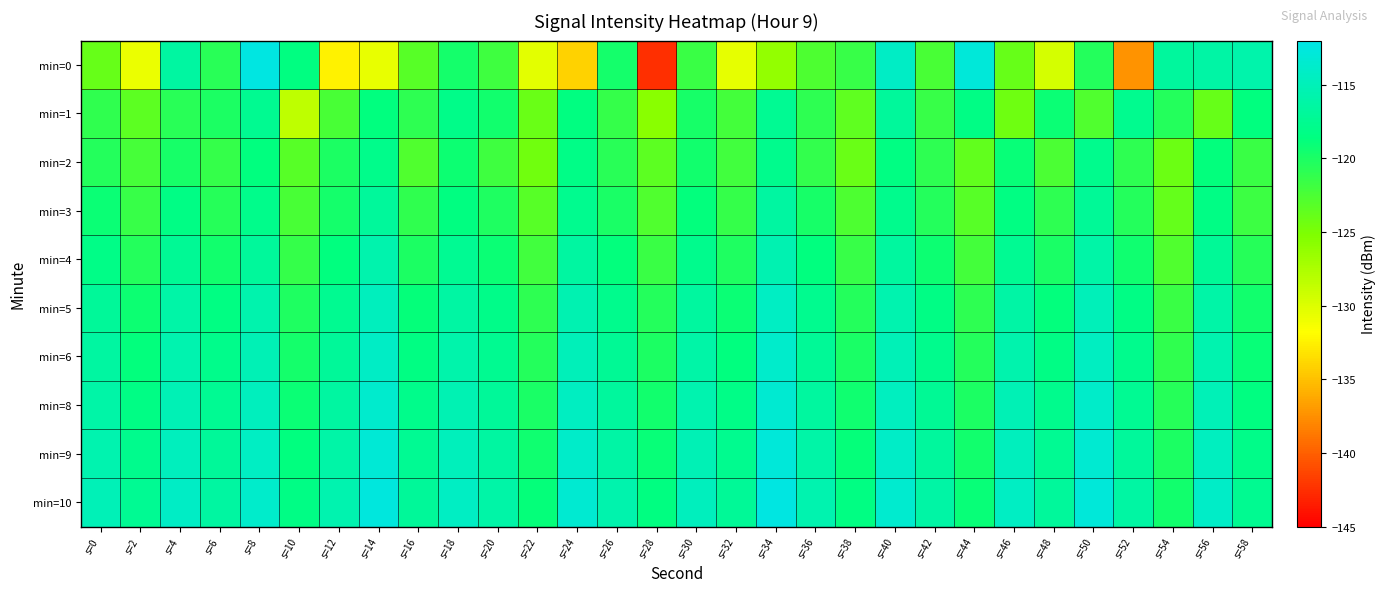

Reading left to right, transcribe all the data shown in this chart.

min=0: s=0=-123.9	s=2=-130.8	s=4=-116.5	s=6=-120.7	s=8=-112.3	s=10=-118.5	s=12=-132.4	s=14=-130.6	s=16=-123.1	s=18=-119.6	s=20=-121.9	s=22=-130.3	s=24=-134.2	s=26=-119.7	s=28=-142.5	s=30=-121.6	s=32=-130.5	s=34=-126.3	s=36=-122.7	s=38=-121.4	s=40=-114.1	s=42=-122.4	s=44=-112.9	s=46=-123.9	s=48=-129.6	s=50=-120.5	s=52=-137.4	s=54=-116.7	s=56=-116.3	s=58=-115.8
min=1: s=0=-121.1	s=2=-123.4	s=4=-120.7	s=6=-120.0	s=8=-117.5	s=10=-128.5	s=12=-122.4	s=14=-118.6	s=16=-121.0	s=18=-118.0	s=20=-119.5	s=22=-124.0	s=24=-118.5	s=26=-121.3	s=28=-125.7	s=30=-119.8	s=32=-122.1	s=34=-117.4	s=36=-120.9	s=38=-123.6	s=40=-116.8	s=42=-121.5	s=44=-118.2	s=46=-124.3	s=48=-119.1	s=50=-122.8	s=52=-117.6	s=54=-120.4	s=56=-123.9	s=58=-118.7
min=2: s=0=-120.5	s=2=-122.3	s=4=-119.8	s=6=-121.4	s=8=-118.6	s=10=-123.2	s=12=-120.1	s=14=-117.9	s=16=-122.7	s=18=-119.3	s=20=-121.8	s=22=-124.5	s=24=-118.1	s=26=-120.7	s=28=-123.4	s=30=-119.6	s=32=-122.0	s=34=-117.8	s=36=-121.2	s=38=-124.1	s=40=-118.4	s=42=-120.9	s=44=-123.7	s=46=-119.0	s=48=-122.5	s=50=-117.7	s=52=-121.0	s=54=-124.2	s=56=-118.8	s=58=-121.6
min=3: s=0=-119.2	s=2=-121.5	s=4=-118.3	s=6=-120.6	s=8=-117.9	s=10=-122.4	s=12=-119.7	s=14=-116.8	s=16=-121.1	s=18=-118.5	s=20=-120.2	s=22=-123.1	s=24=-117.6	s=26=-119.9	s=28=-122.7	s=30=-118.8	s=32=-121.3	s=34=-116.5	s=36=-119.8	s=38=-122.6	s=40=-117.7	s=42=-120.4	s=44=-123.2	s=46=-118.4	s=48=-121.0	s=50=-117.1	s=52=-120.5	s=54=-123.8	s=56=-118.2	s=58=-121.7
min=4: s=0=-118.1	s=2=-120.4	s=4=-117.2	s=6=-119.5	s=8=-116.8	s=10=-121.3	s=12=-118.6	s=14=-115.7	s=16=-120.0	s=18=-117.4	s=20=-119.1	s=22=-122.0	s=24=-116.5	s=26=-118.8	s=28=-121.6	s=30=-117.7	s=32=-120.2	s=34=-115.4	s=36=-118.7	s=38=-121.5	s=40=-116.6	s=42=-119.3	s=44=-122.1	s=46=-117.3	s=48=-119.9	s=50=-116.0	s=52=-119.4	s=54=-122.7	s=56=-117.1	s=58=-120.6
min=5: s=0=-117.0	s=2=-119.3	s=4=-116.1	s=6=-118.4	s=8=-115.7	s=10=-120.2	s=12=-117.5	s=14=-114.6	s=16=-118.9	s=18=-116.3	s=20=-118.0	s=22=-120.9	s=24=-115.4	s=26=-117.7	s=28=-120.5	s=30=-116.6	s=32=-119.1	s=34=-114.3	s=36=-117.6	s=38=-120.4	s=40=-115.5	s=42=-118.2	s=44=-121.0	s=46=-116.2	s=48=-118.8	s=50=-114.9	s=52=-118.3	s=54=-121.6	s=56=-116.0	s=58=-119.5
min=6: s=0=-116.5	s=2=-118.8	s=4=-115.6	s=6=-117.9	s=8=-115.2	s=10=-119.7	s=12=-117.0	s=14=-114.1	s=16=-118.4	s=18=-115.8	s=20=-117.5	s=22=-120.4	s=24=-114.9	s=26=-117.2	s=28=-120.0	s=30=-116.1	s=32=-118.6	s=34=-113.8	s=36=-117.1	s=38=-119.9	s=40=-115.0	s=42=-117.7	s=44=-120.5	s=46=-115.7	s=48=-118.3	s=50=-114.4	s=52=-117.8	s=54=-121.1	s=56=-115.5	s=58=-119.0
min=8: s=0=-116.0	s=2=-118.3	s=4=-115.1	s=6=-117.4	s=8=-114.7	s=10=-119.2	s=12=-116.5	s=14=-113.6	s=16=-117.9	s=18=-115.3	s=20=-117.0	s=22=-119.9	s=24=-114.4	s=26=-116.7	s=28=-119.5	s=30=-115.6	s=32=-118.1	s=34=-113.3	s=36=-116.6	s=38=-119.4	s=40=-114.5	s=42=-117.2	s=44=-120.0	s=46=-115.2	s=48=-117.8	s=50=-113.9	s=52=-117.3	s=54=-120.6	s=56=-115.0	s=58=-118.5
min=9: s=0=-115.5	s=2=-117.8	s=4=-114.6	s=6=-116.9	s=8=-114.2	s=10=-118.7	s=12=-116.0	s=14=-113.1	s=16=-117.4	s=18=-114.8	s=20=-116.5	s=22=-119.4	s=24=-113.9	s=26=-116.2	s=28=-119.0	s=30=-115.1	s=32=-117.6	s=34=-112.8	s=36=-116.1	s=38=-118.9	s=40=-114.0	s=42=-116.7	s=44=-119.5	s=46=-114.7	s=48=-117.3	s=50=-113.4	s=52=-116.8	s=54=-120.1	s=56=-114.5	s=58=-118.0
min=10: s=0=-115.0	s=2=-117.3	s=4=-114.1	s=6=-116.4	s=8=-113.7	s=10=-118.2	s=12=-115.5	s=14=-112.6	s=16=-116.9	s=18=-114.3	s=20=-116.0	s=22=-118.9	s=24=-113.4	s=26=-115.7	s=28=-118.5	s=30=-114.6	s=32=-117.1	s=34=-112.3	s=36=-115.6	s=38=-118.4	s=40=-113.5	s=42=-116.2	s=44=-119.0	s=46=-114.2	s=48=-116.8	s=50=-112.9	s=52=-116.3	s=54=-119.6	s=56=-114.0	s=58=-117.5